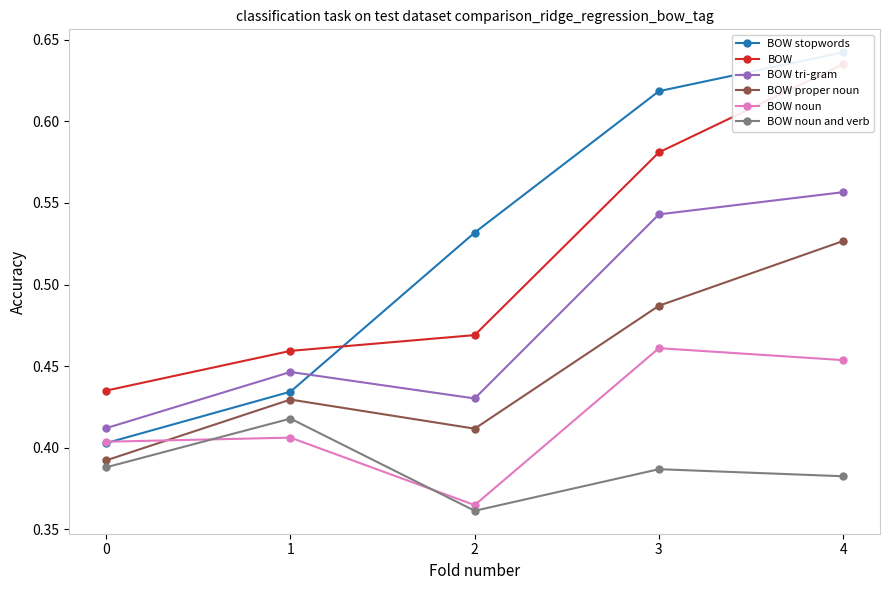

At 4, list the series in order from smallest to largest.

BOW noun and verb, BOW noun, BOW proper noun, BOW tri-gram, BOW, BOW stopwords